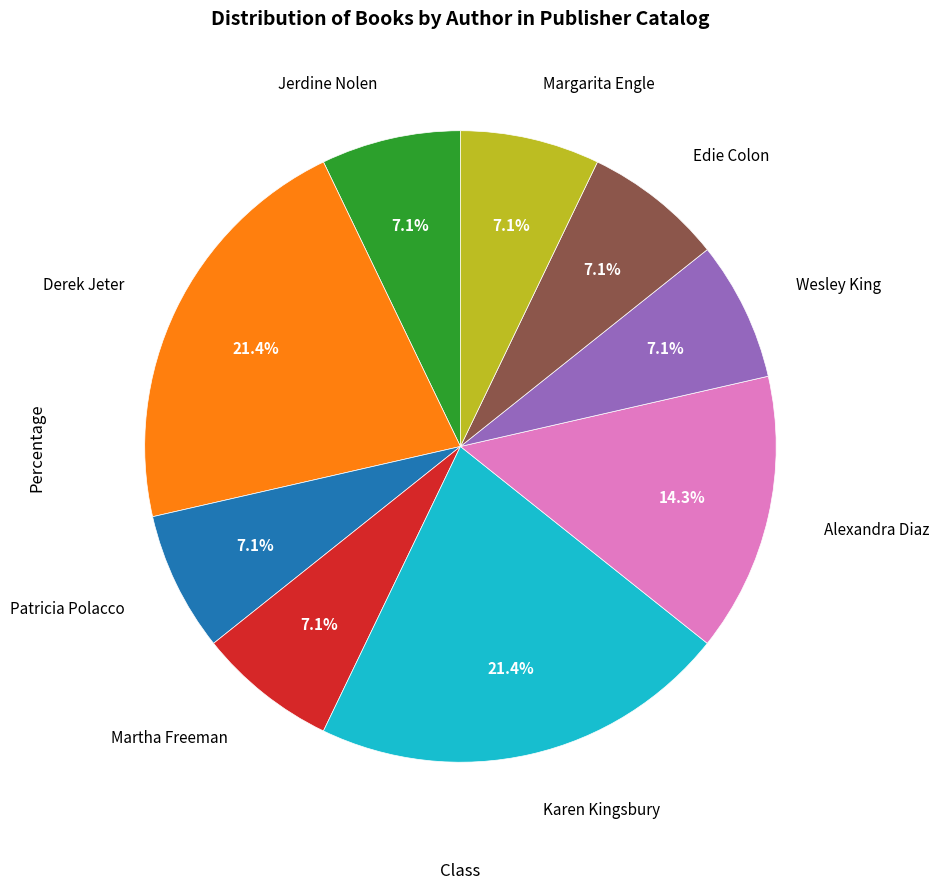

Combined, what portion of the pie is Karen Kingsbury and Wesley King?

28.6%